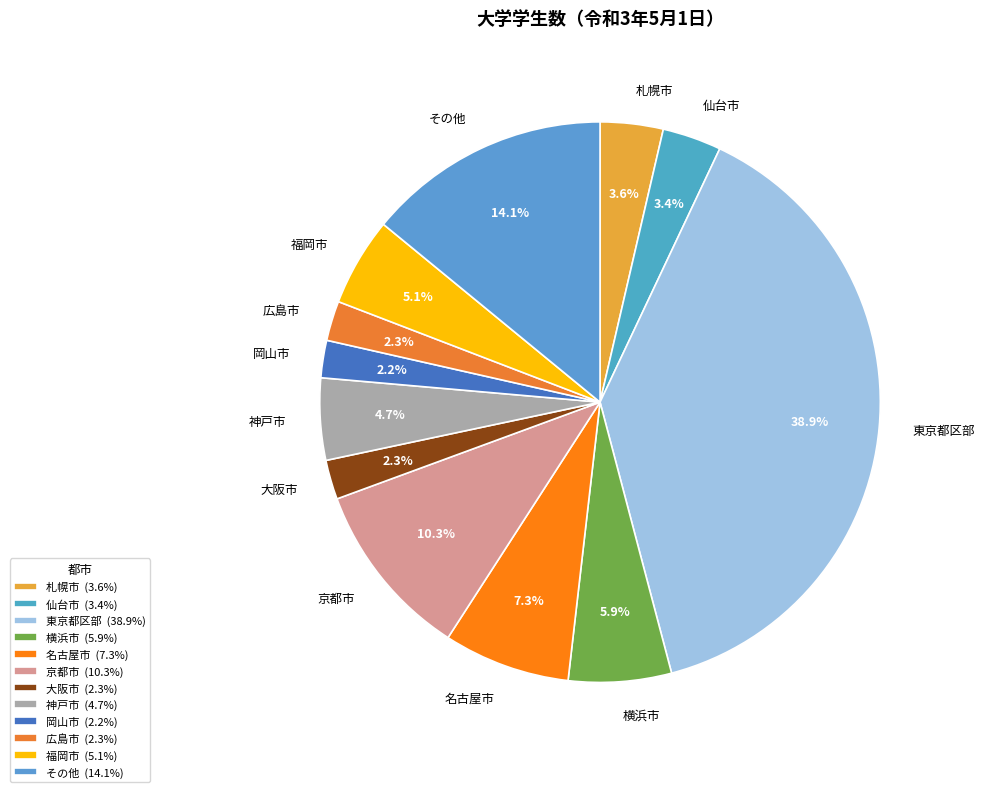

How many slices are in this pie chart?

12